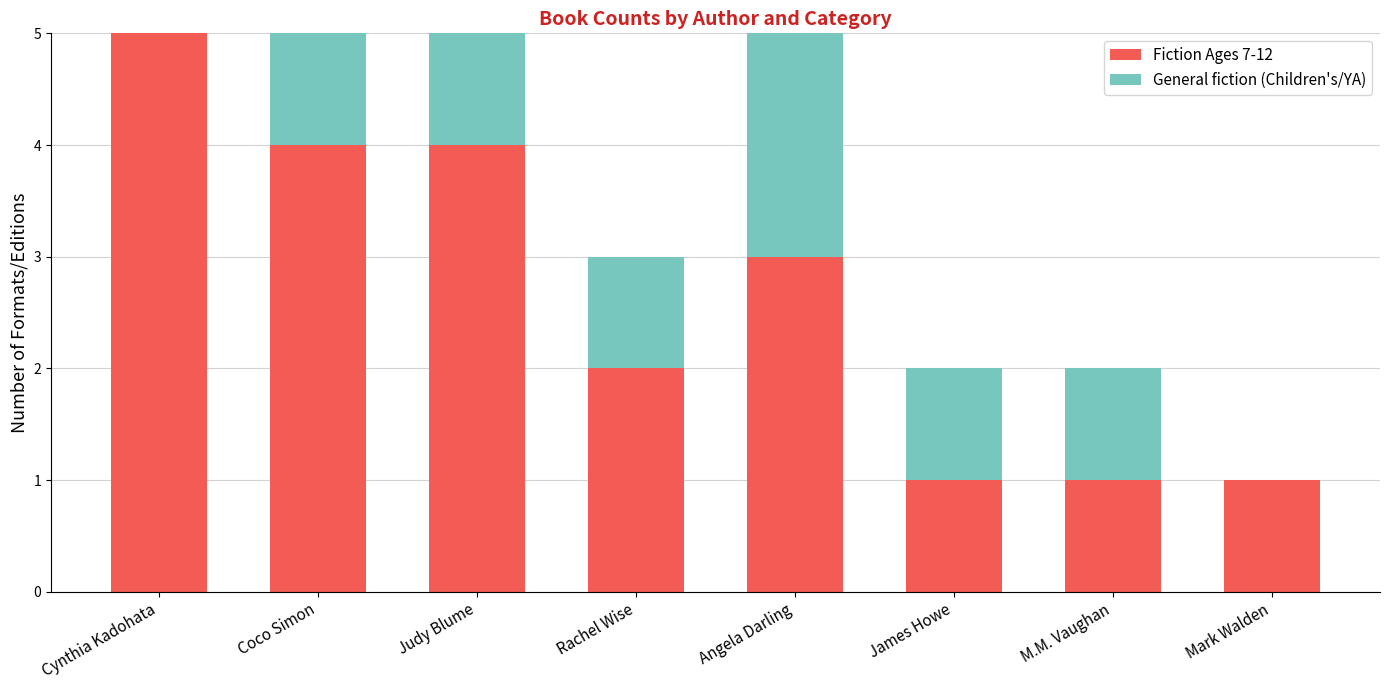

What is the difference between the Fiction Ages 7-12 values at Coco Simon and Rachel Wise?

2